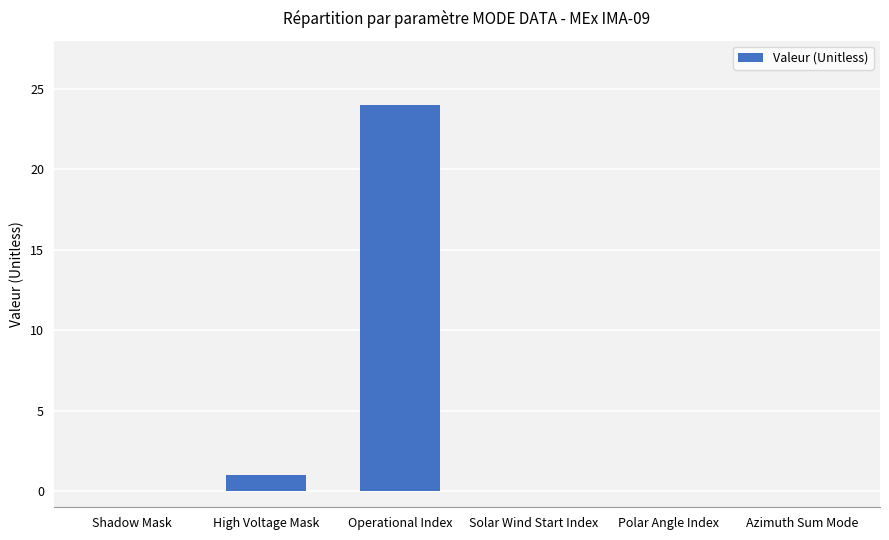

What is the maximum value shown in the chart?

24